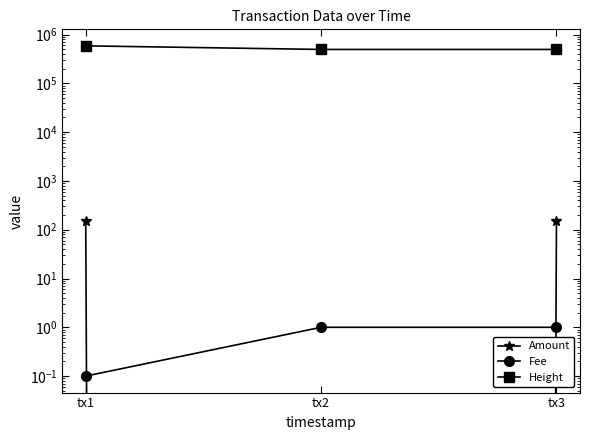

Reading left to right, transcribe all the data shown in this chart.

Amount: 149.9	0.0	151.0
Fee: 0.1	1.0	1.0
Height: 588172.0	496249.0	496246.0